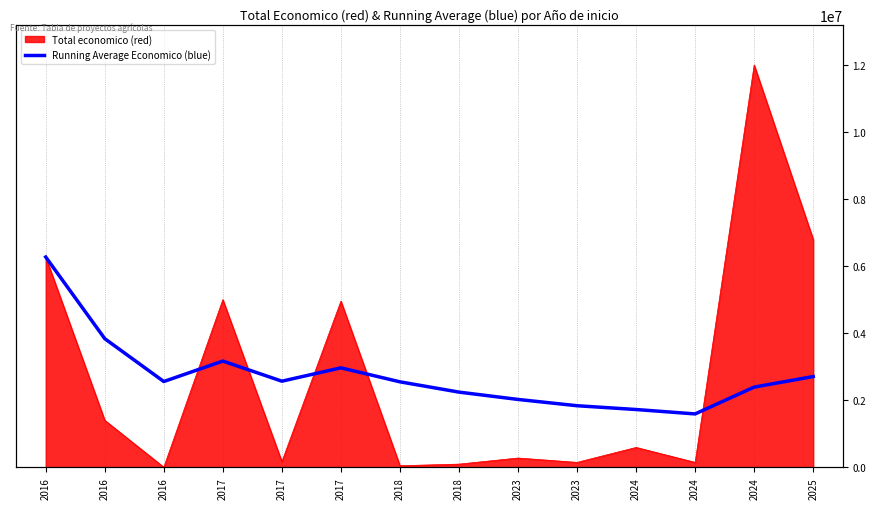

What is the difference between the values at 2018 and 2016?

1285851.4